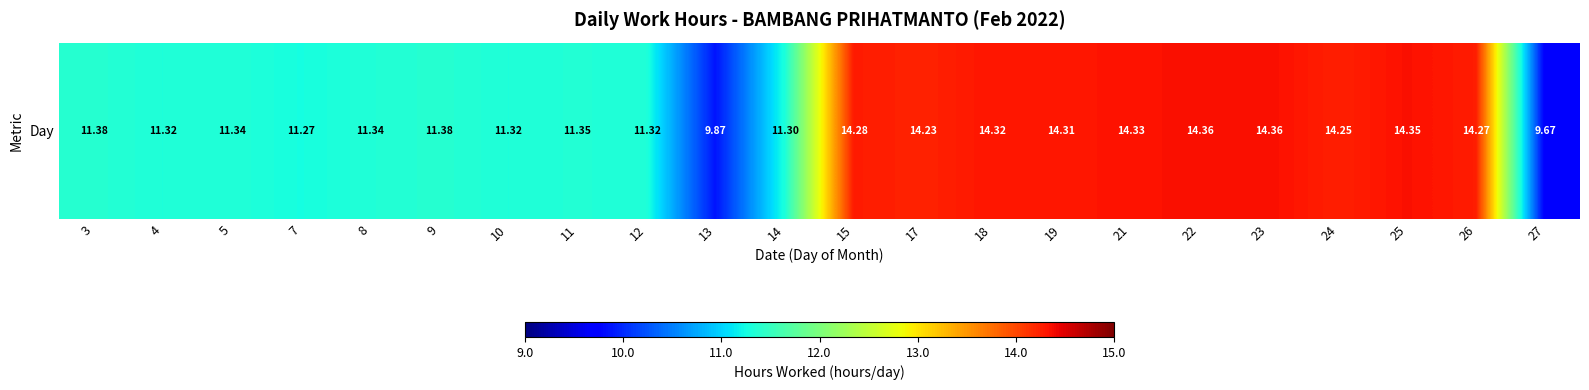

What is the maximum value shown in the chart?

14.4